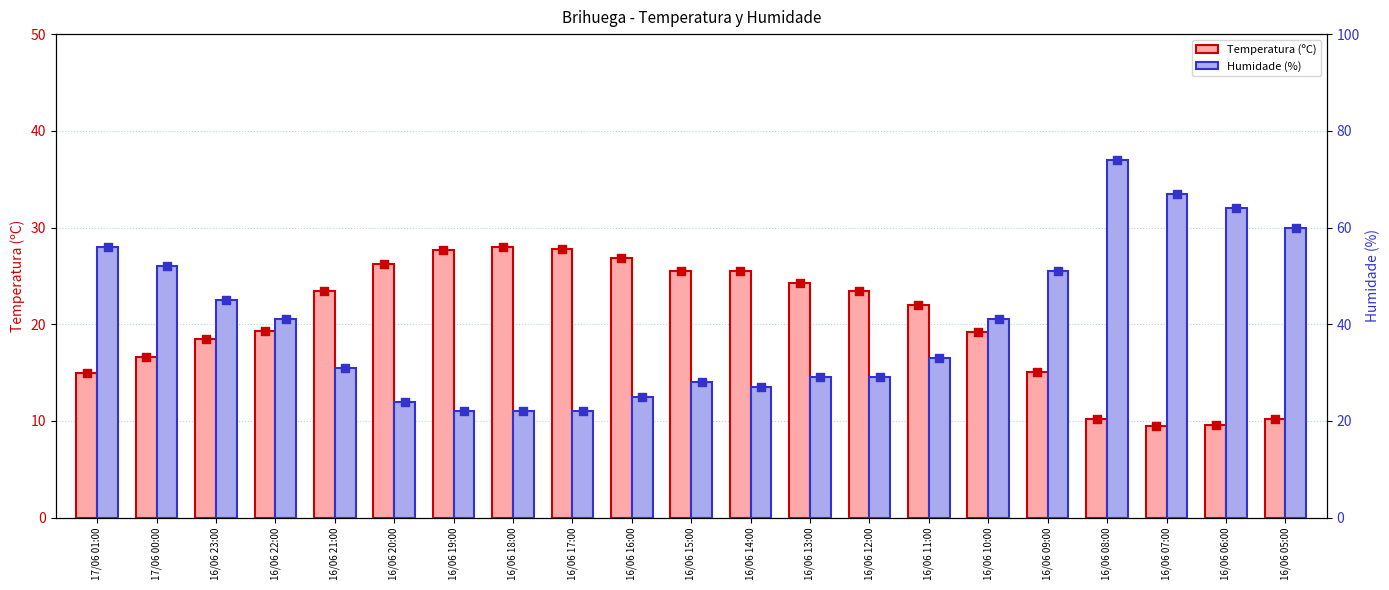

At which category is the sum across all series the highest?

16/06 08:00